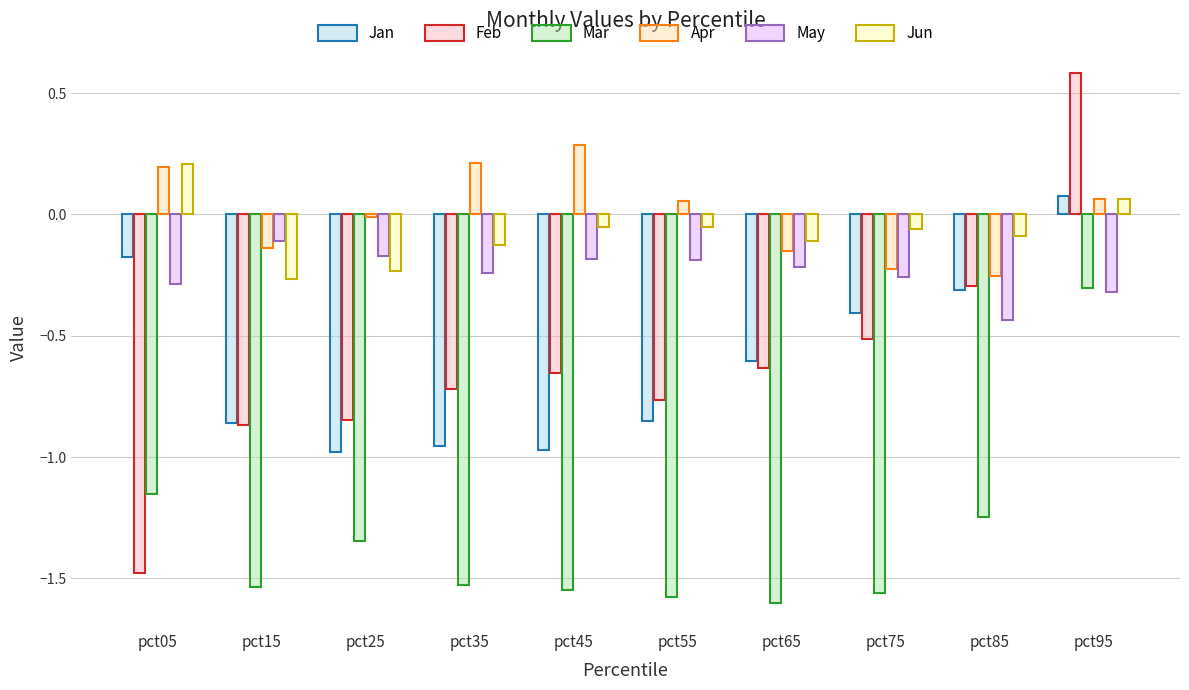

Which label corresponds to the smallest value in the chart?

pct65